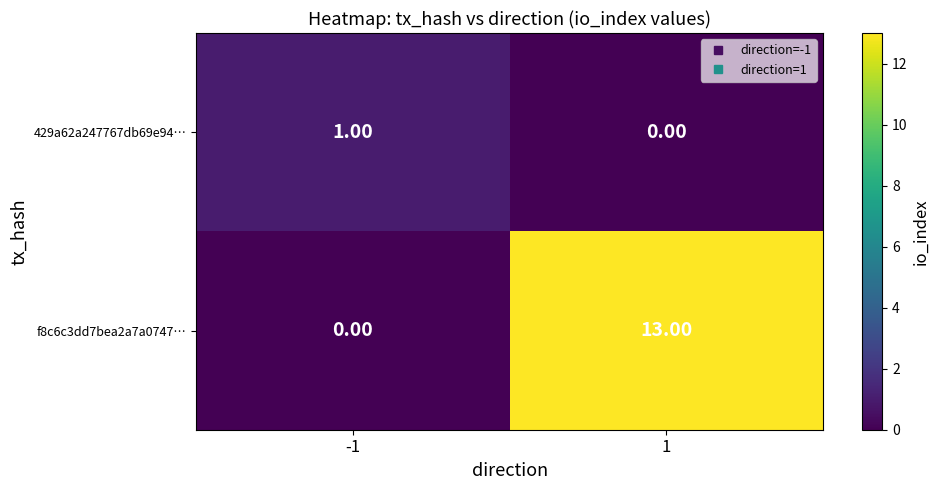

Which series has the widest spread of values?

f8c6c3dd7bea2a7a0747…